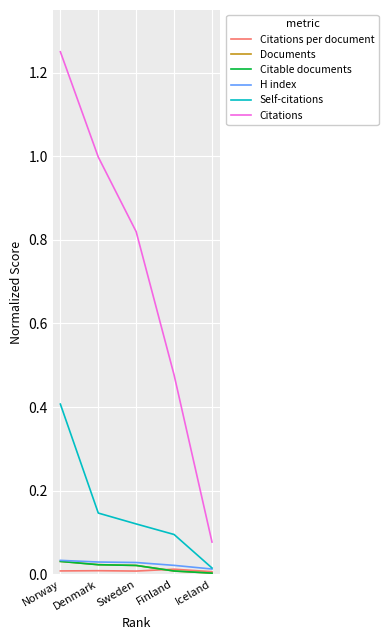

True or false: Citations has more than 2 points higher than both neighbors.

False